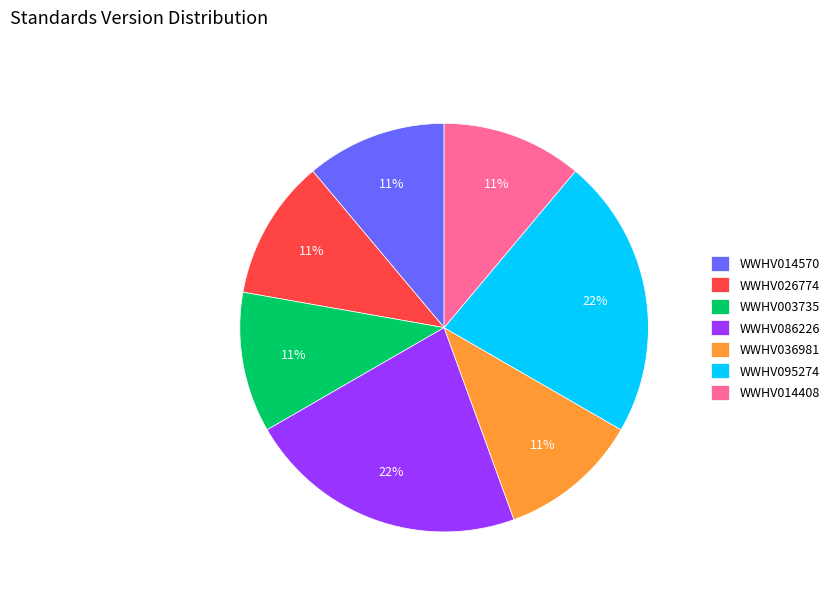

Is it true that WWHV036981 is 11% of the pie?

True